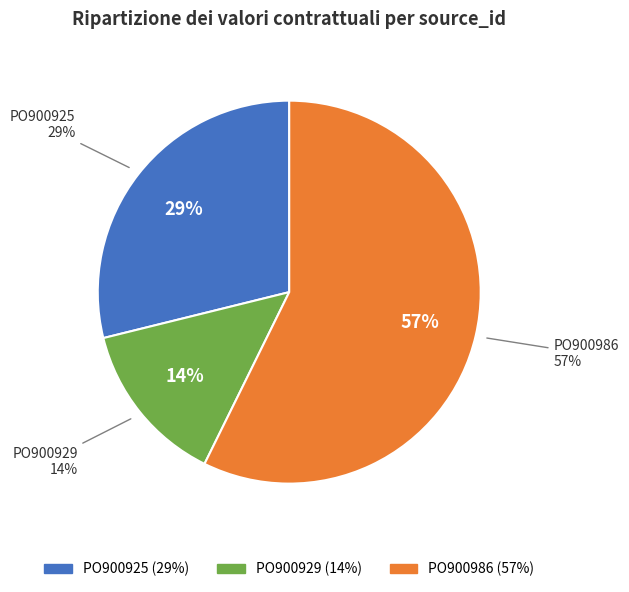

To the nearest percent, what portion does PO900929 represent?

14%